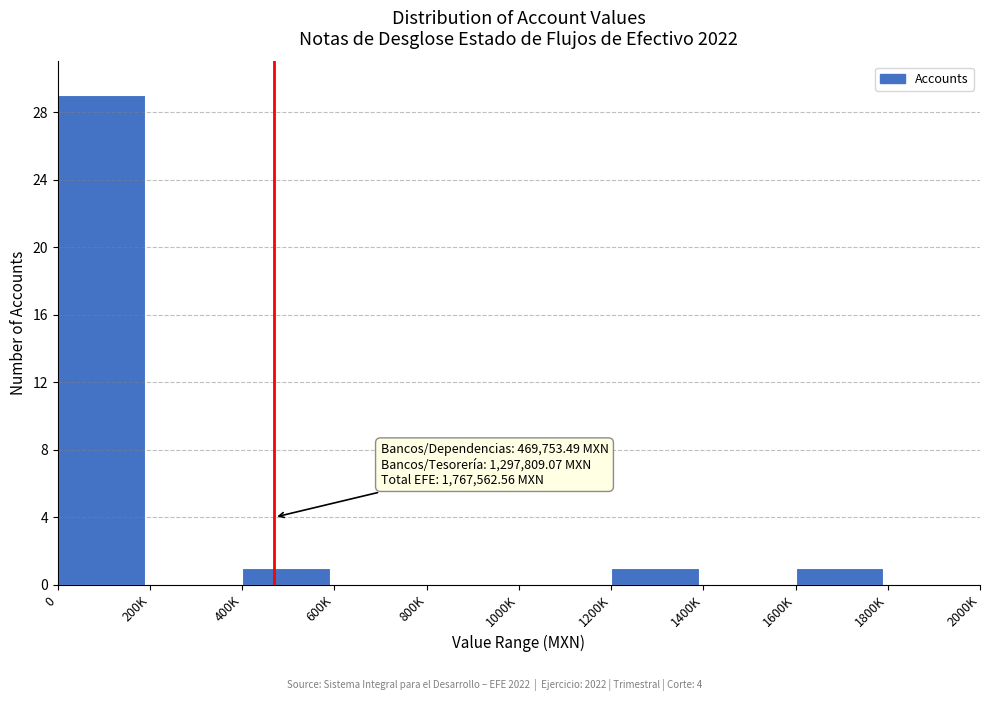

Reading left to right, transcribe all the data shown in this chart.

0=29	200K=0	400K=1	600K=0	800K=0	1000K=0	1200K=1	1400K=0	1600K=1	1800K=0